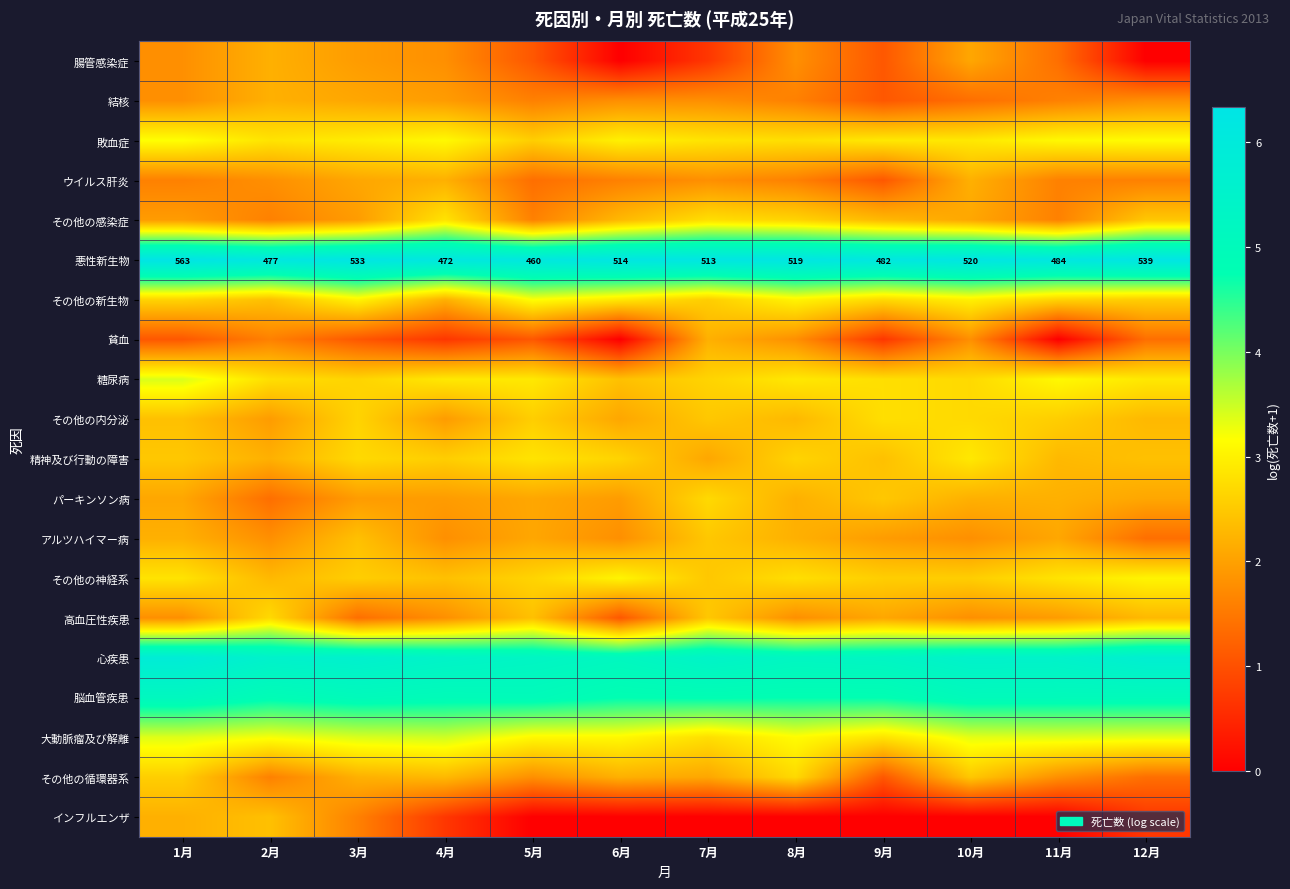

What is the sum of the 敗血症 values at 8月 and 6月?

5.8